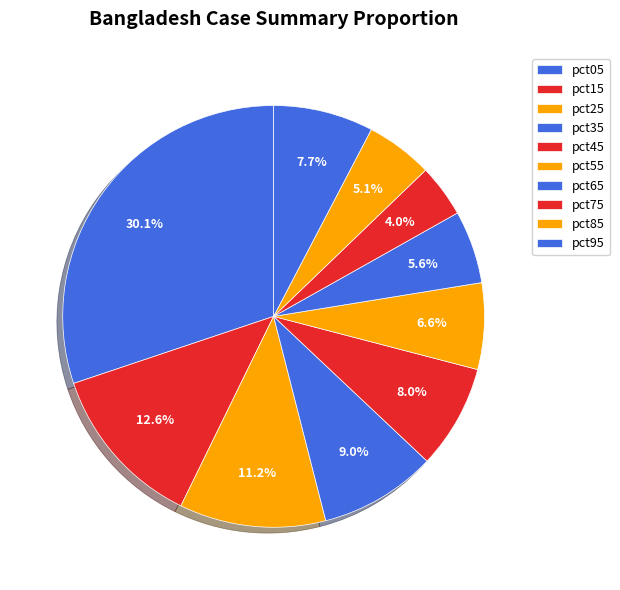

How many segments does this pie chart have?

10